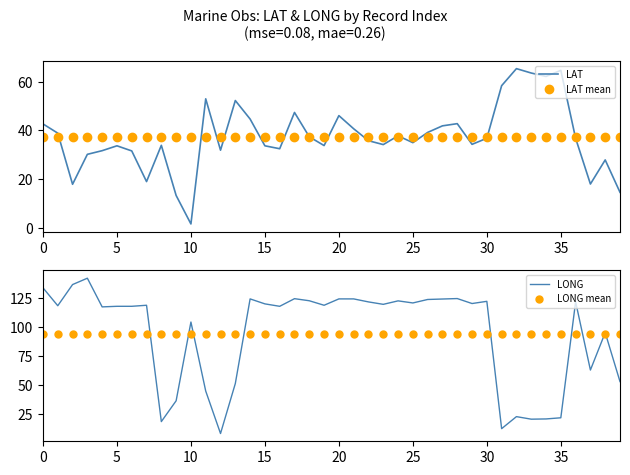

How many series are shown in this chart?

4